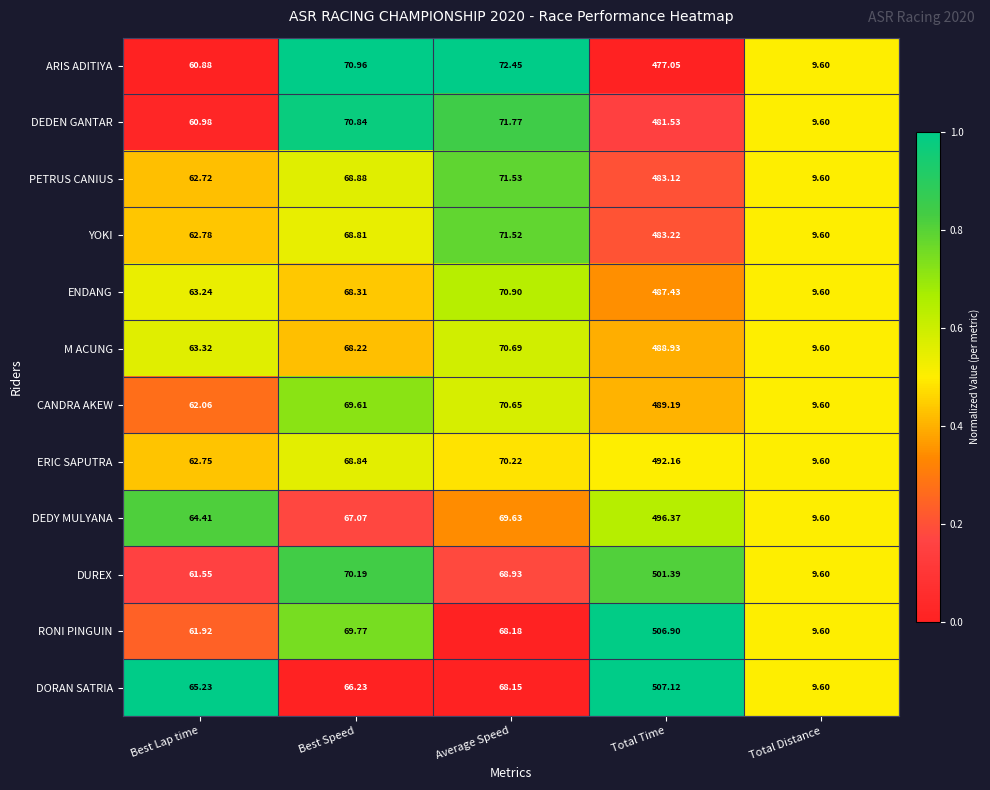

How many distinct data groups are displayed?

12